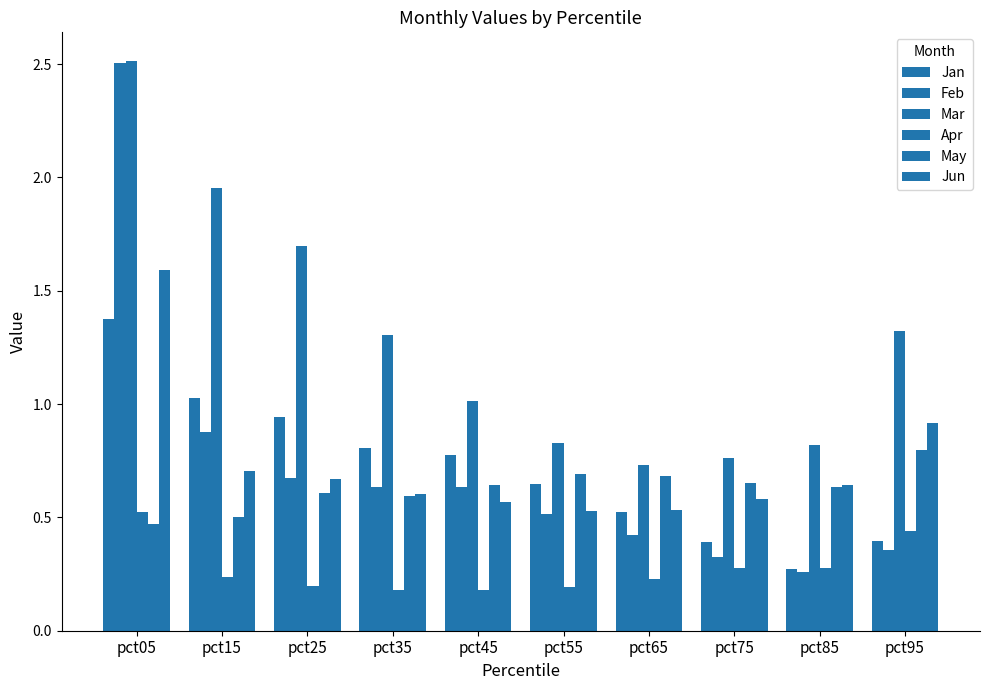

Count the number of categories in the chart.

10